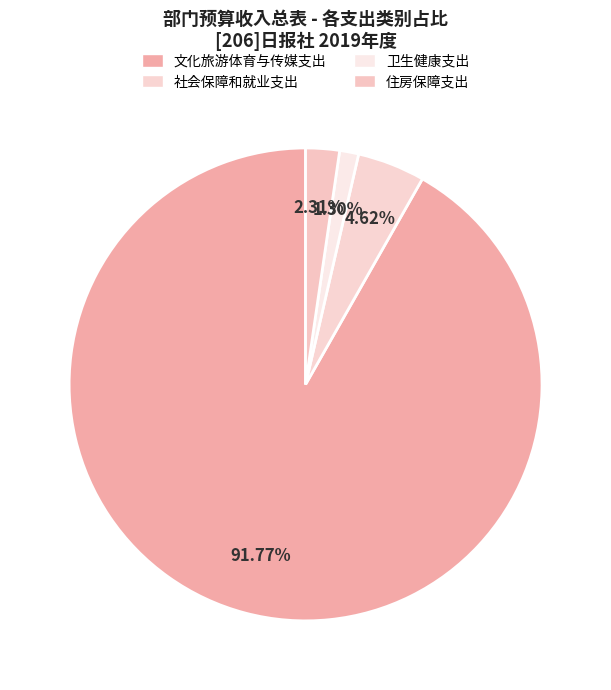

Does 文化旅游体育与传媒支出 represent more than half of the total?

Yes